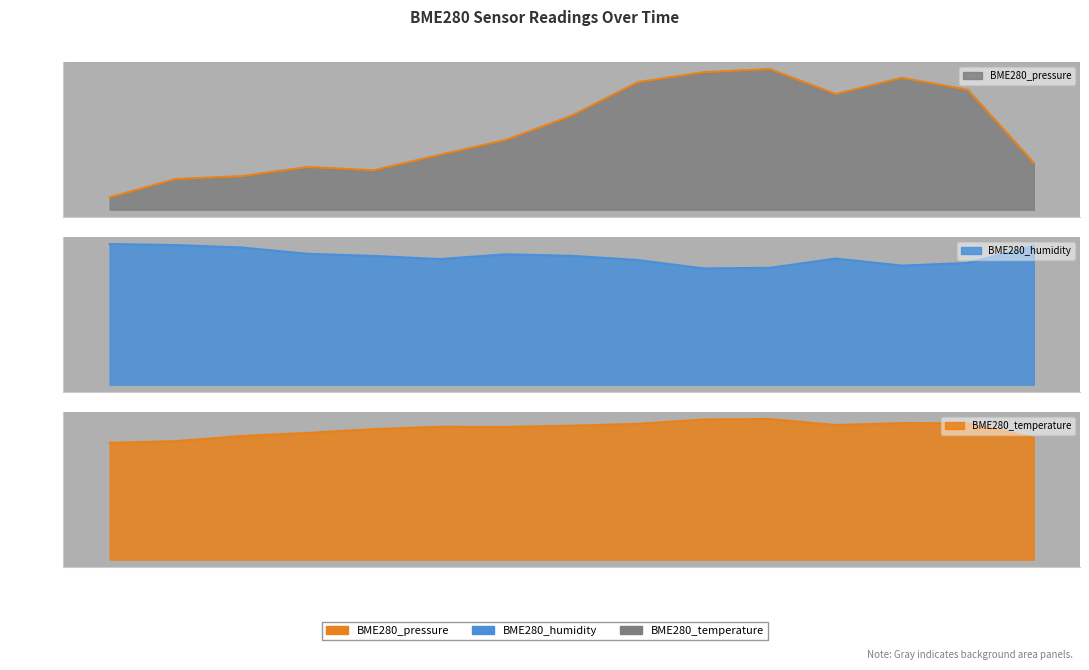

What are all the series names shown in the legend?

BME280_pressure, BME280_humidity, BME280_temperature